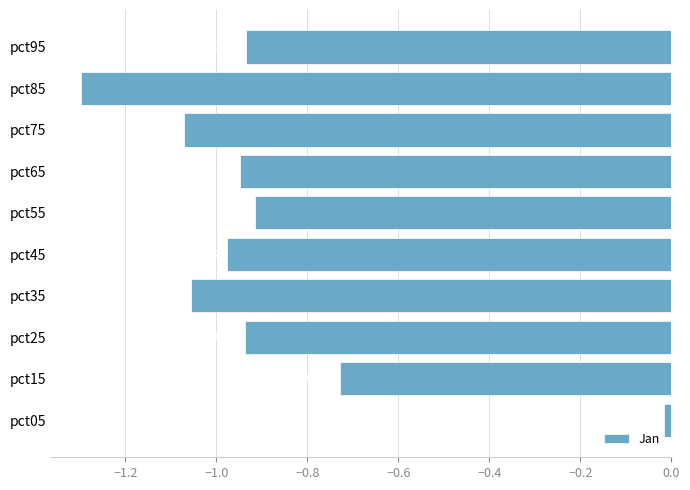

Which label corresponds to the largest value in the chart?

pct05